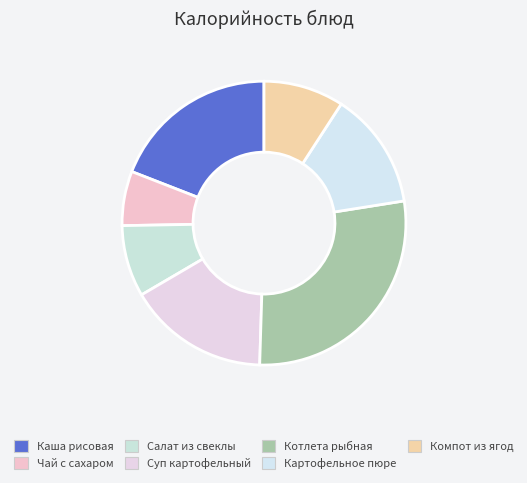

What percentage do Картофельное пюре and Компот из ягод together represent?

22.5%